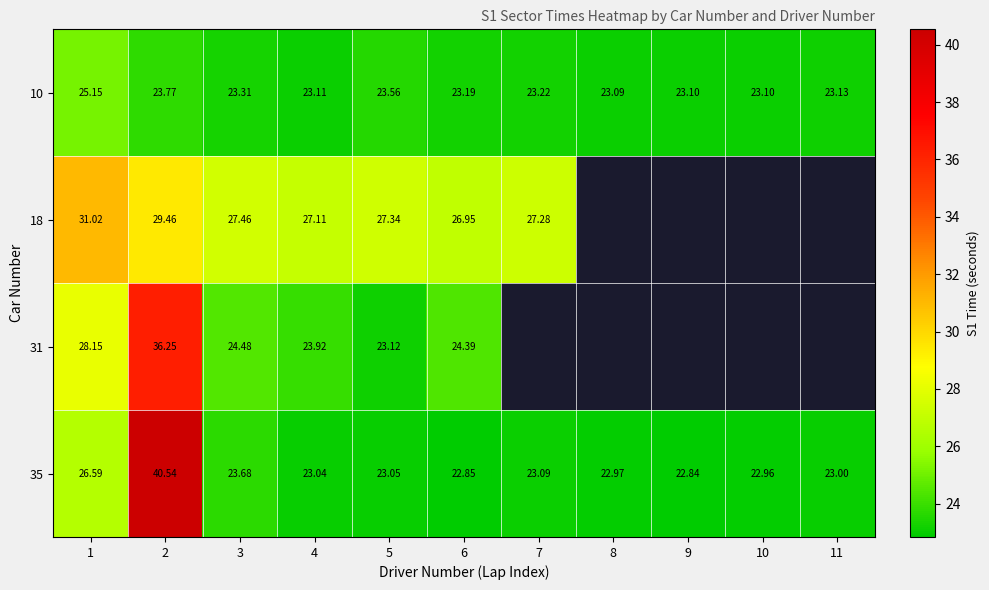

Between 1 and 5, which is larger?

1